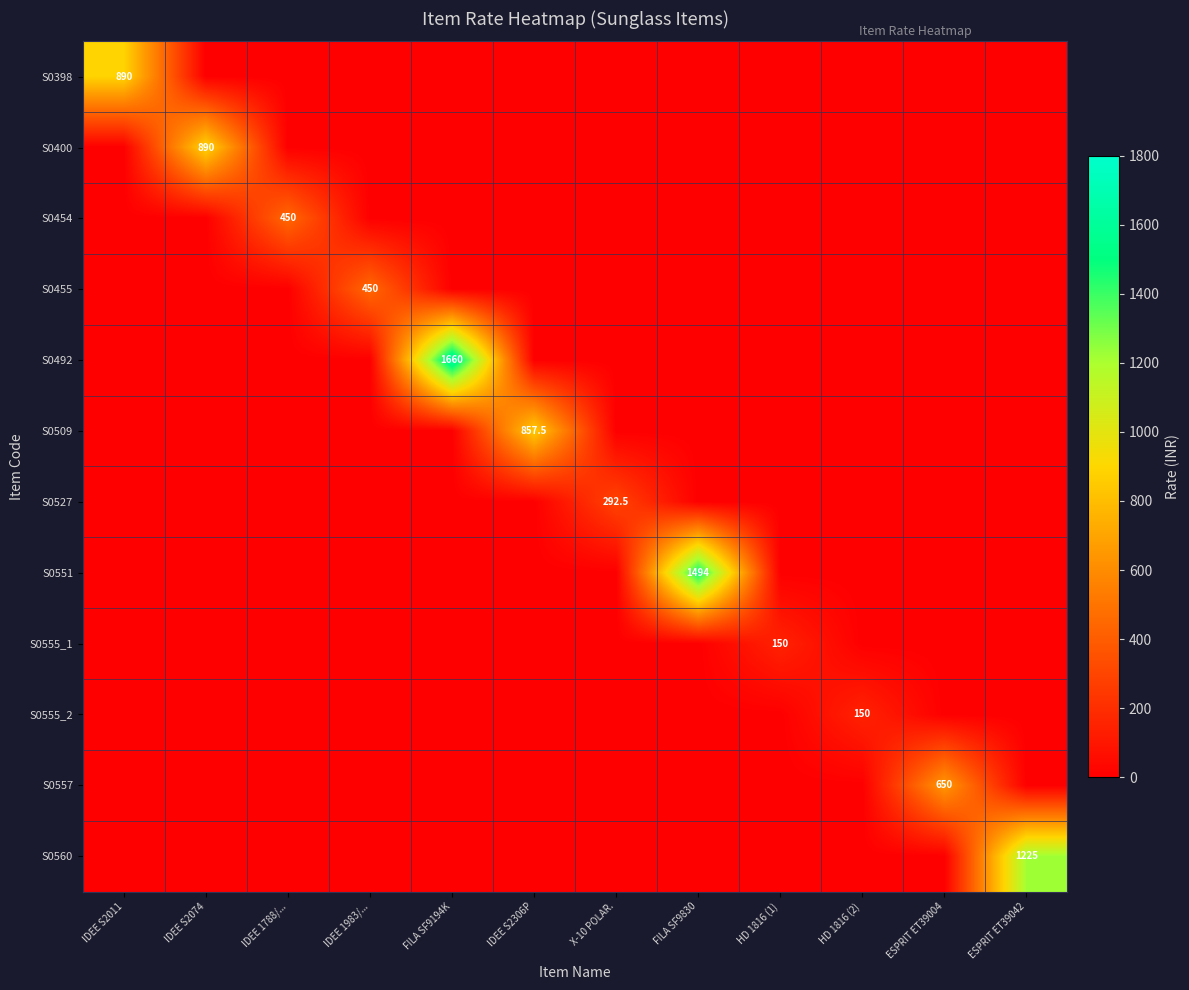

How many series are shown in this chart?

12